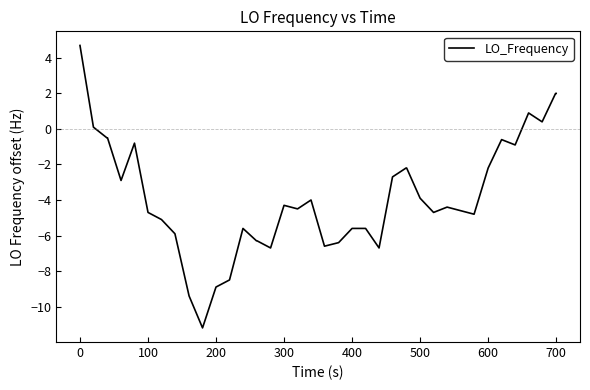

True or false: the data has more than 0 interior local peaks.

True